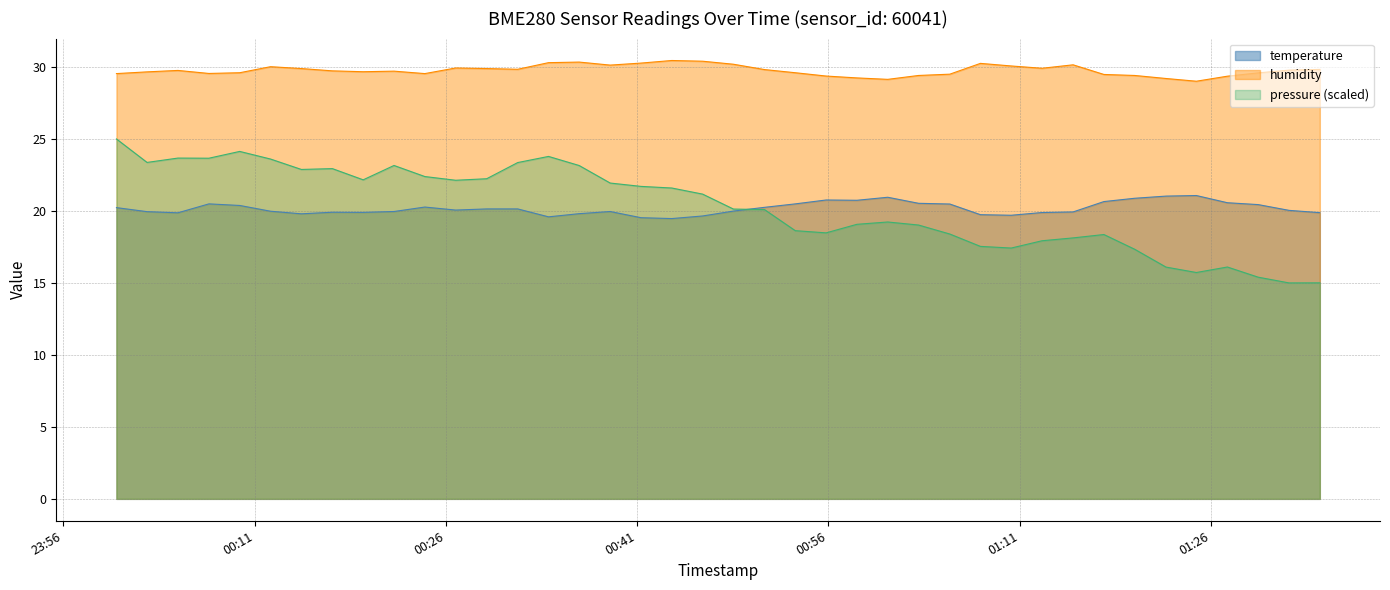

What are all the series names shown in the legend?

temperature, humidity, pressure (scaled)